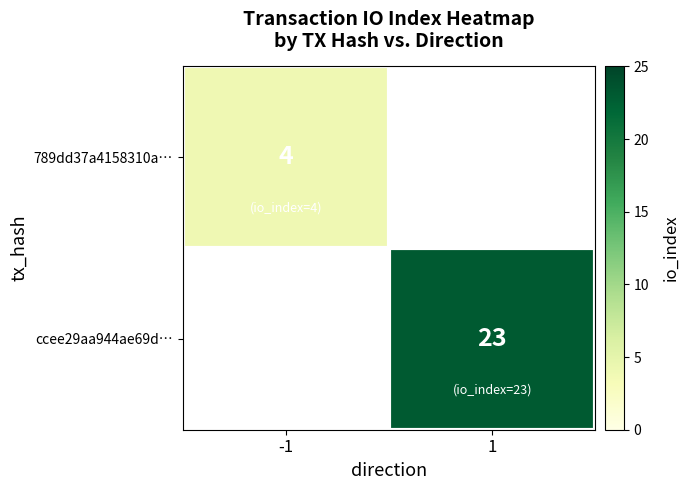

Count the number of categories in the chart.

2